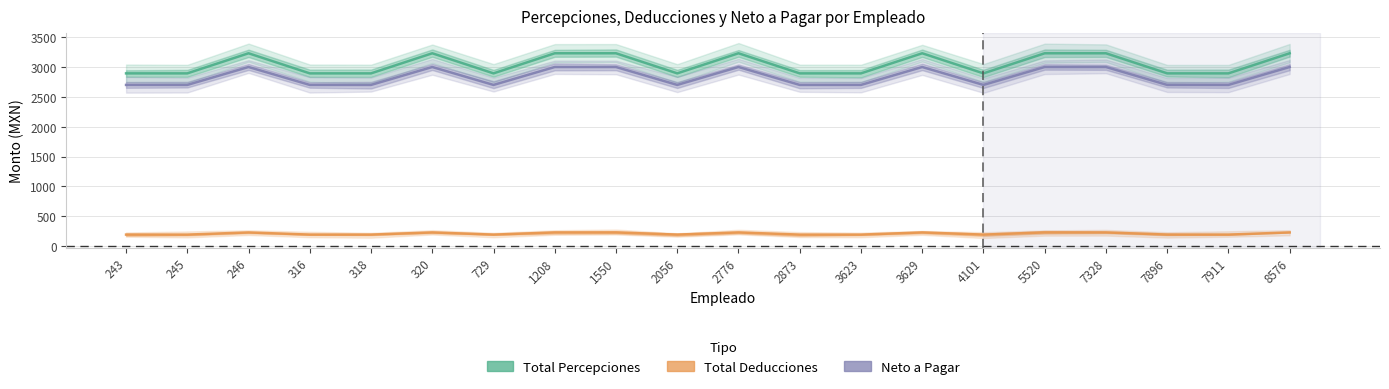

What is the sum of all Total Percepciones values?

60897.6